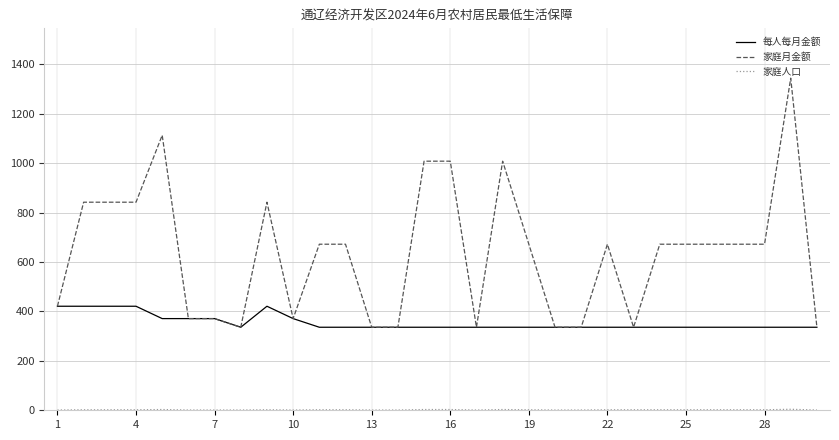

What is the difference between the maximum and minimum values in the 家庭月金额 series?

1008